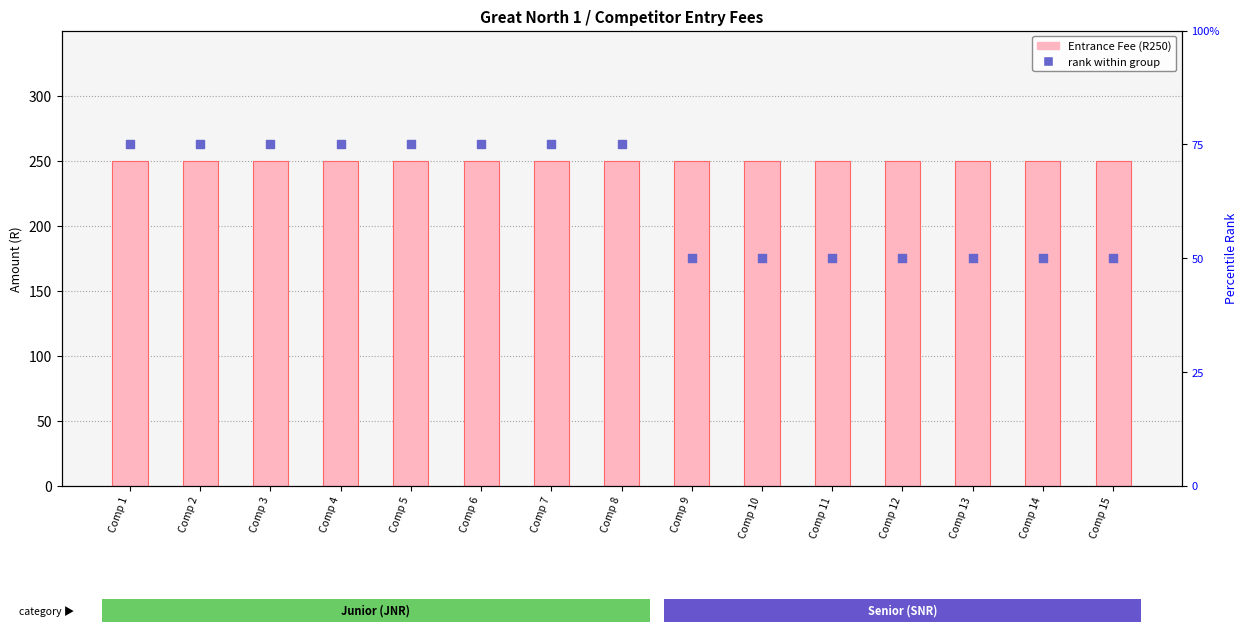

Which series has the widest spread of Y values?

rank within group